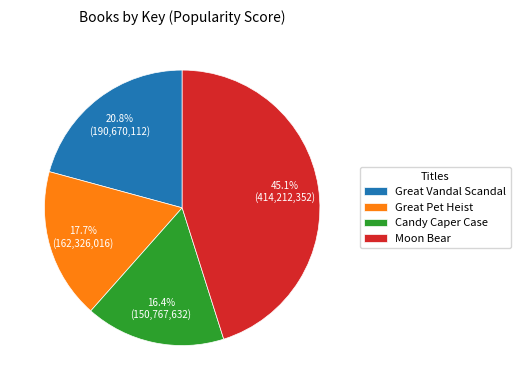

To the nearest percent, what percentage of the pie is Great Vandal Scandal?

21%